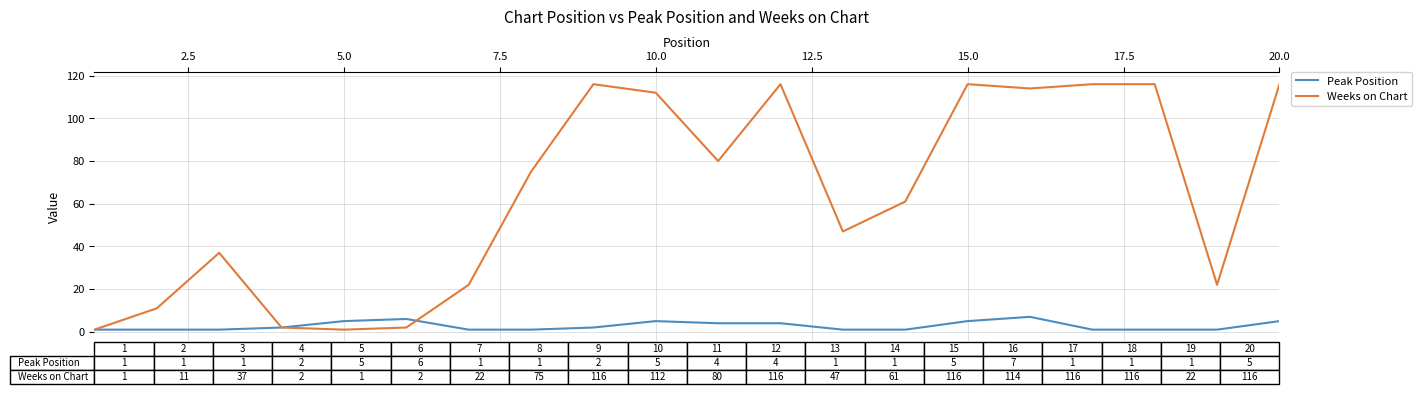

What is the maximum value for Weeks on Chart?

116